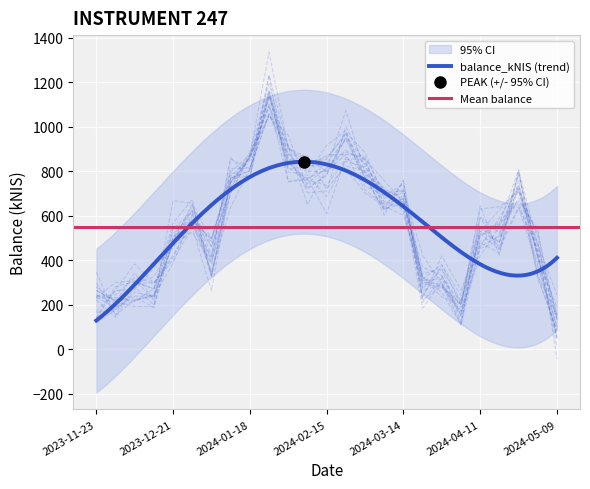

Approximately how many times larger is the value at 2024-02-01 compared to 2023-11-30?

4.8